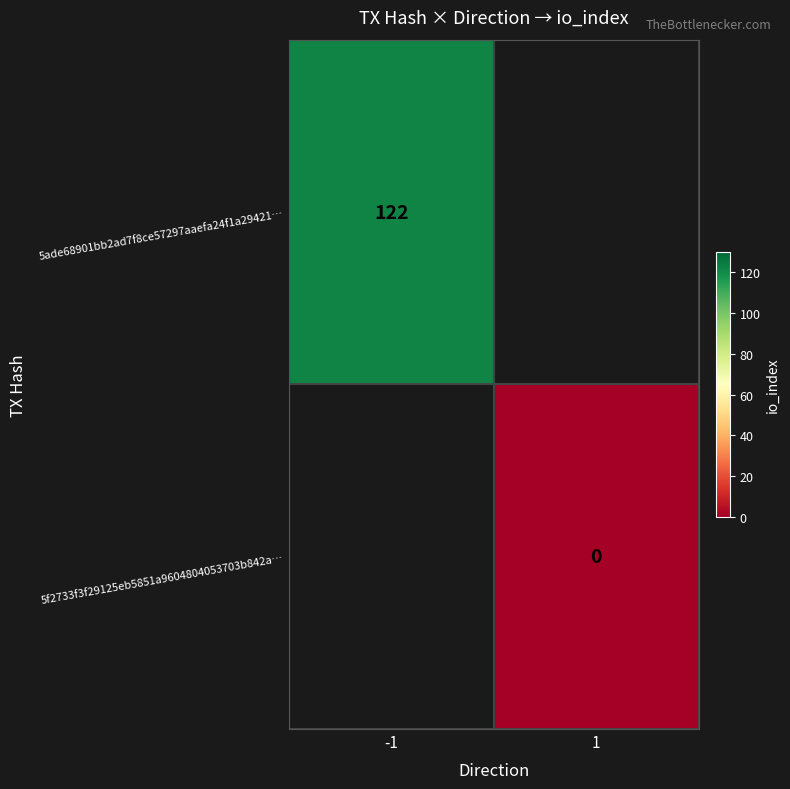

The 5ade68901bb2ad7f8ce57297aaefa24f1a29421… series shows 57 at -1. True or false?

False